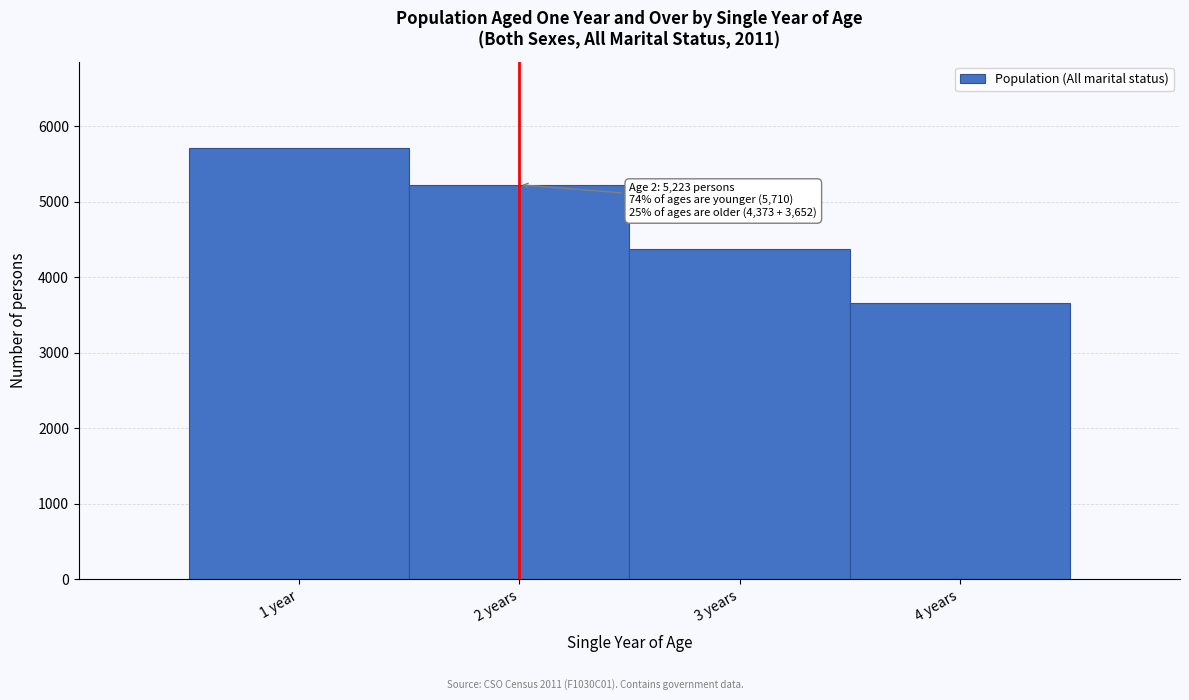

Reading right to left, transcribe all the data shown in this chart.

4 years=3652	3 years=4373	2 years=5223	1 year=5710